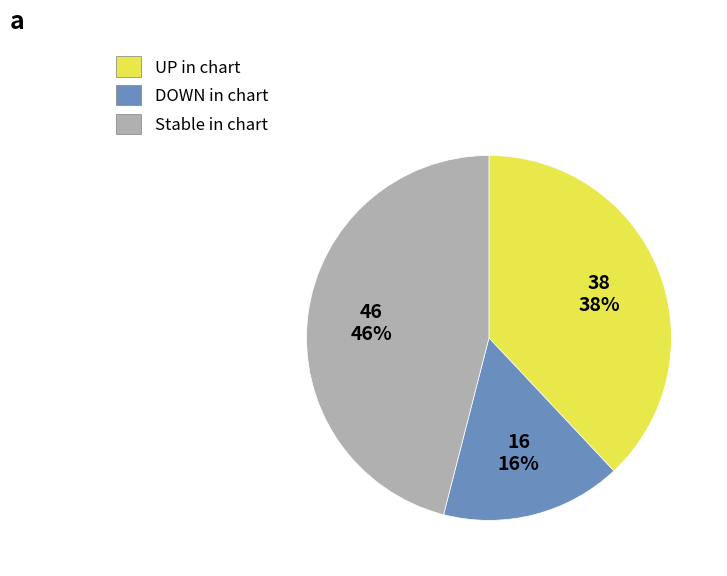

How many slices are in this pie chart?

3